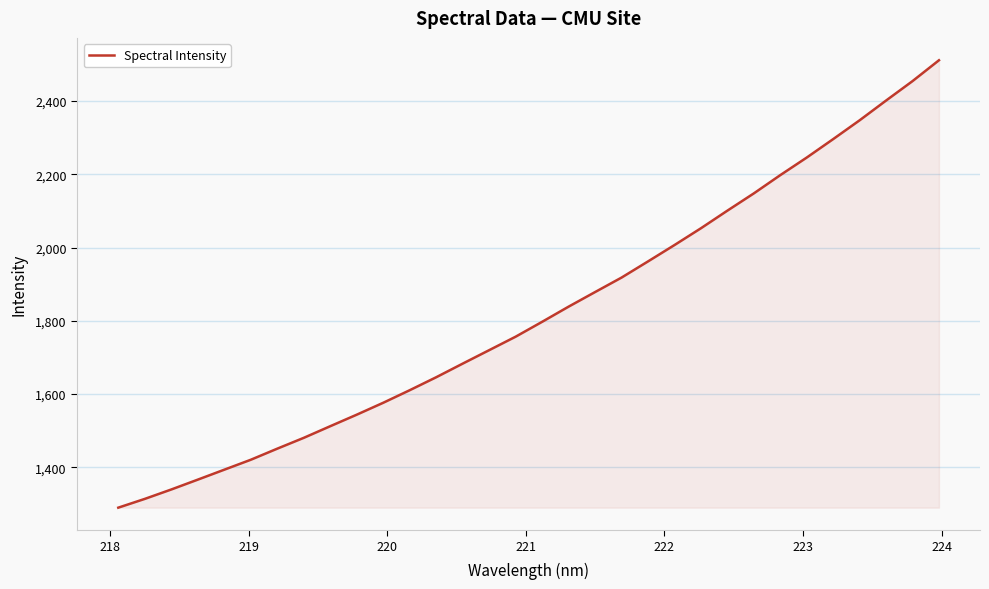

What is the maximum value shown in the chart?

2511.1